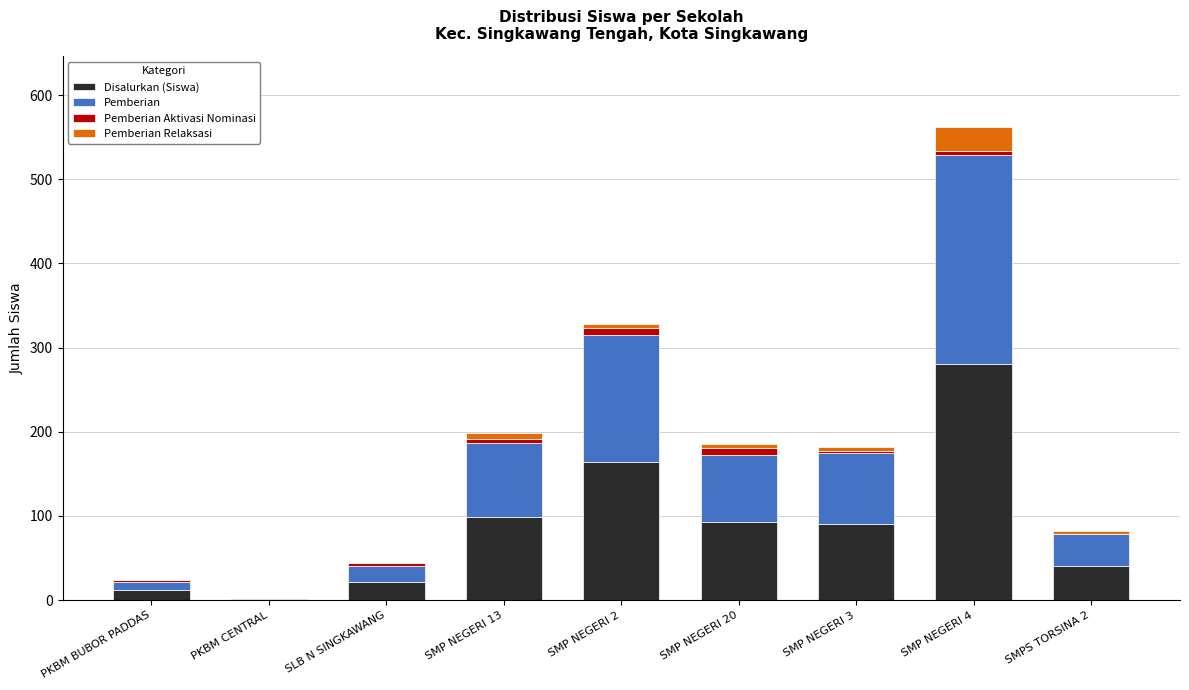

Are the bars grouped side by side (vs. stacked)?

No